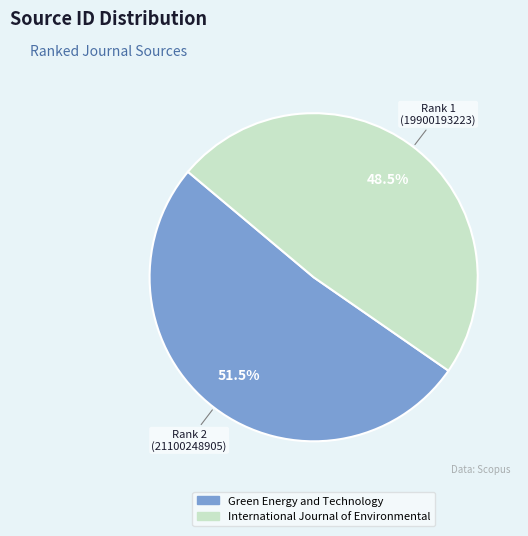

Which has a higher value, Rank 1 (19900193223) or Rank 2 (21100248905)?

Rank 2 (21100248905)